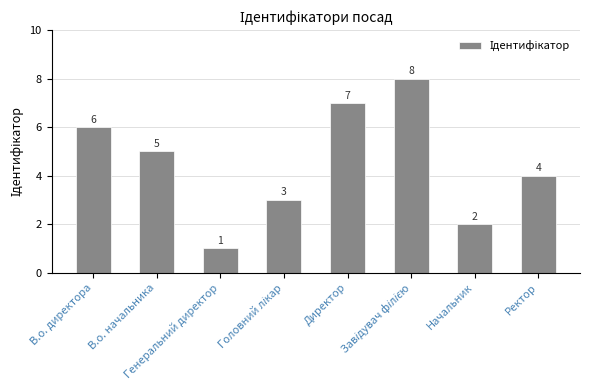

What is the value of the 4th bar from the left?

3